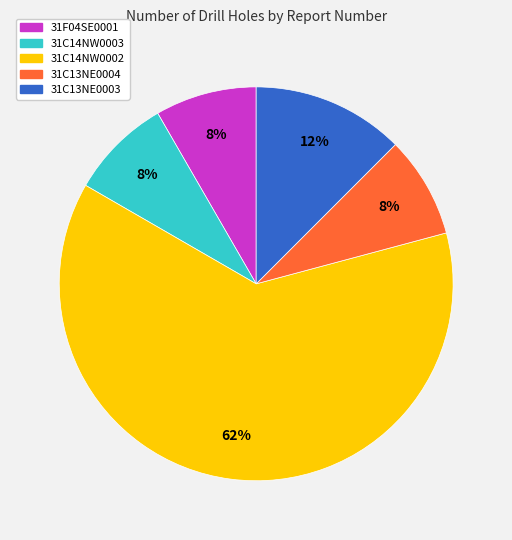

To the nearest percent, what percentage of the pie is 31C13NE0004?

8%